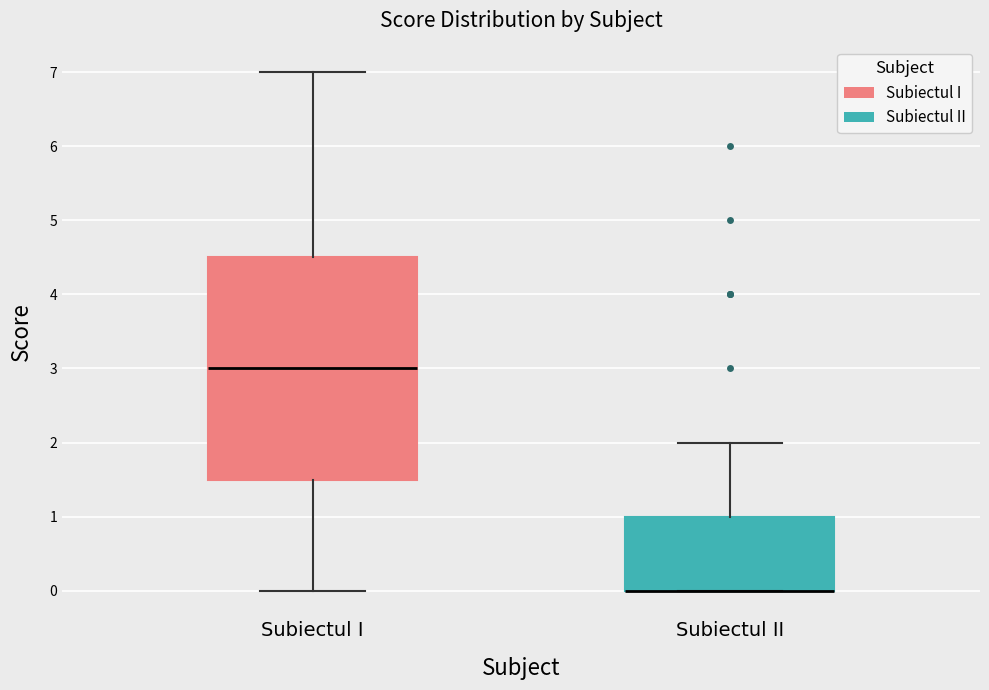

Reading left to right, read every box against the y-axis: the position of its median line, the range the box covers, and the ends of its whiskers. The values are not printed on the chart, so give them approximately, as read against the axis.

Subiectul I: median 3.0, box 1.5 to 4.5, whiskers 0.0 to 7.0
Subiectul II: median 0.0 (drawn on the box's lower edge), box 0.0 to 1.0, whiskers 0.0 to 2.0